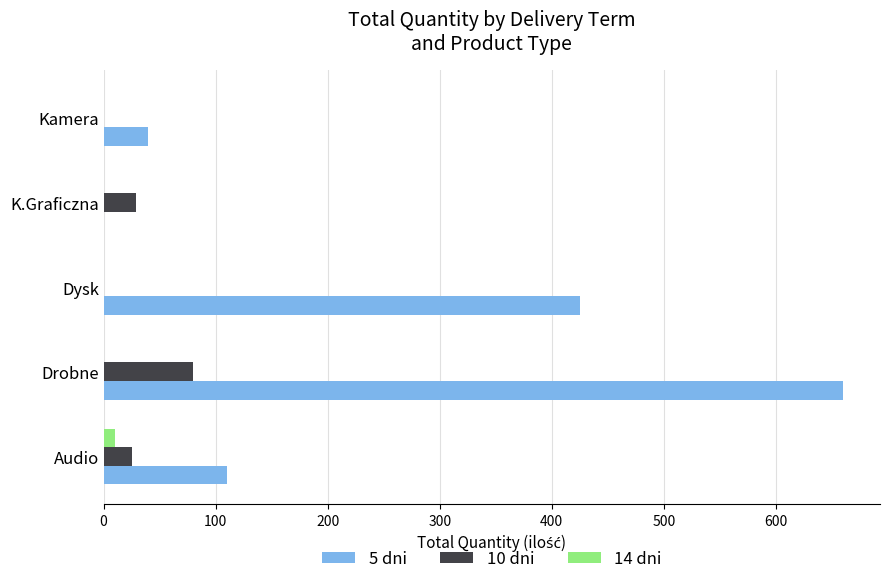

True or false: 14 dni has a value of 0 at K.Graficzna.

True